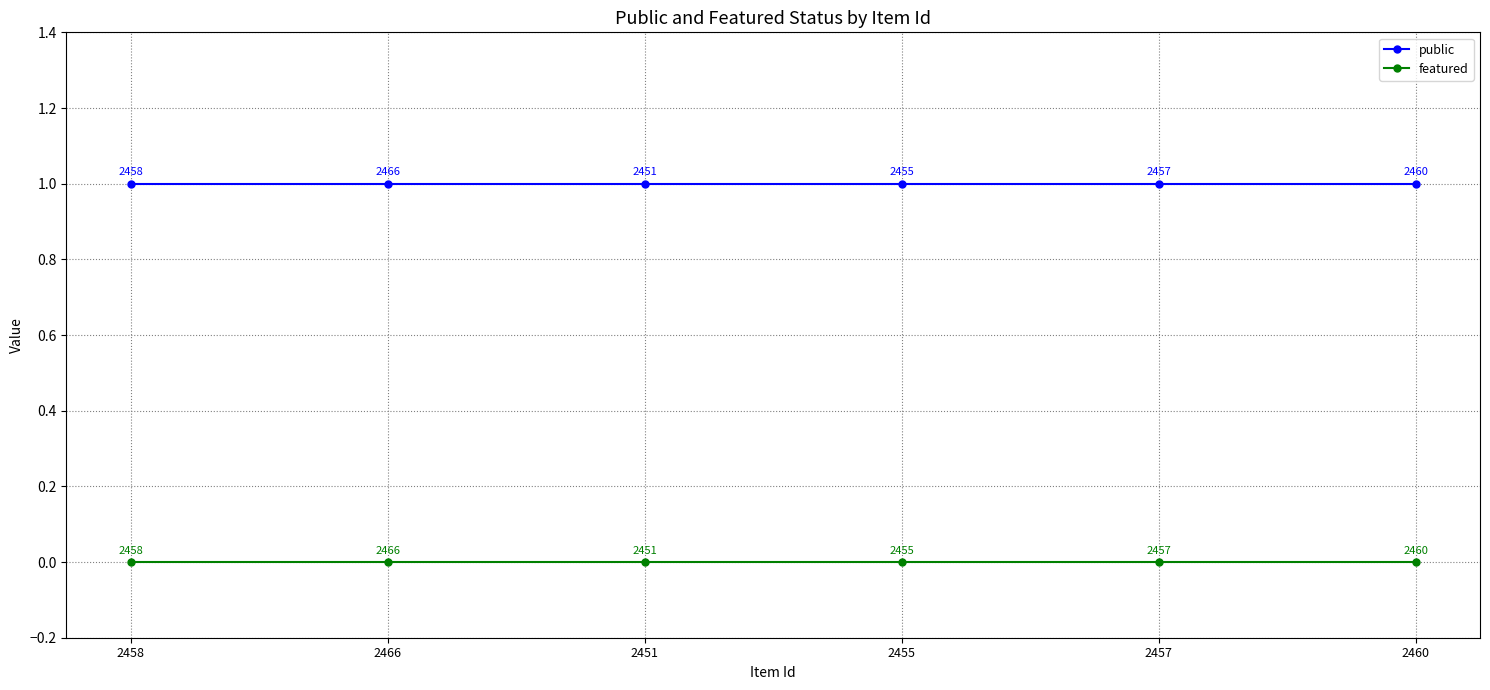

Reading left to right, what are all the values shown in this chart?

public: 1	1	1	1	1	1
featured: 0	0	0	0	0	0